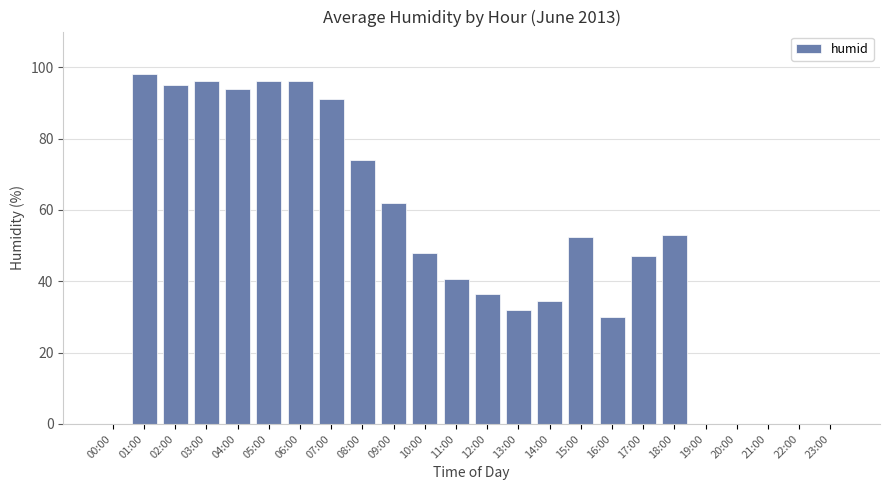

Reading left to right, list all the values displayed in this chart.

0.0	98.0	95.0	96.0	94.0	96.0	96.0	91.0	74.0	62.0	48.0	40.5	36.5	32.0	34.5	52.5	30.0	47.0	53.0	0.0	0.0	0.0	0.0	0.0